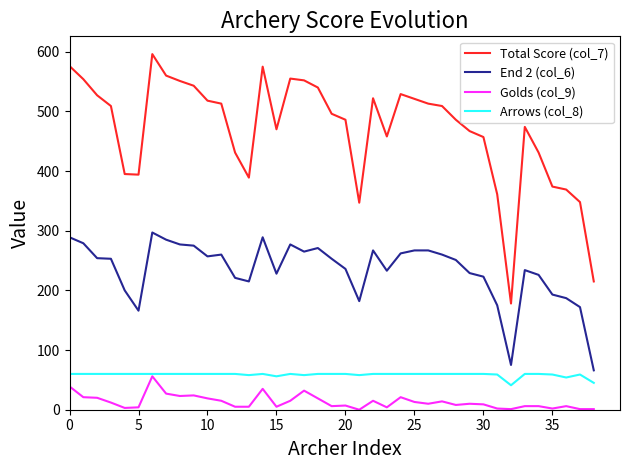

What is the sum of all Total Score (col_7) values?

18289